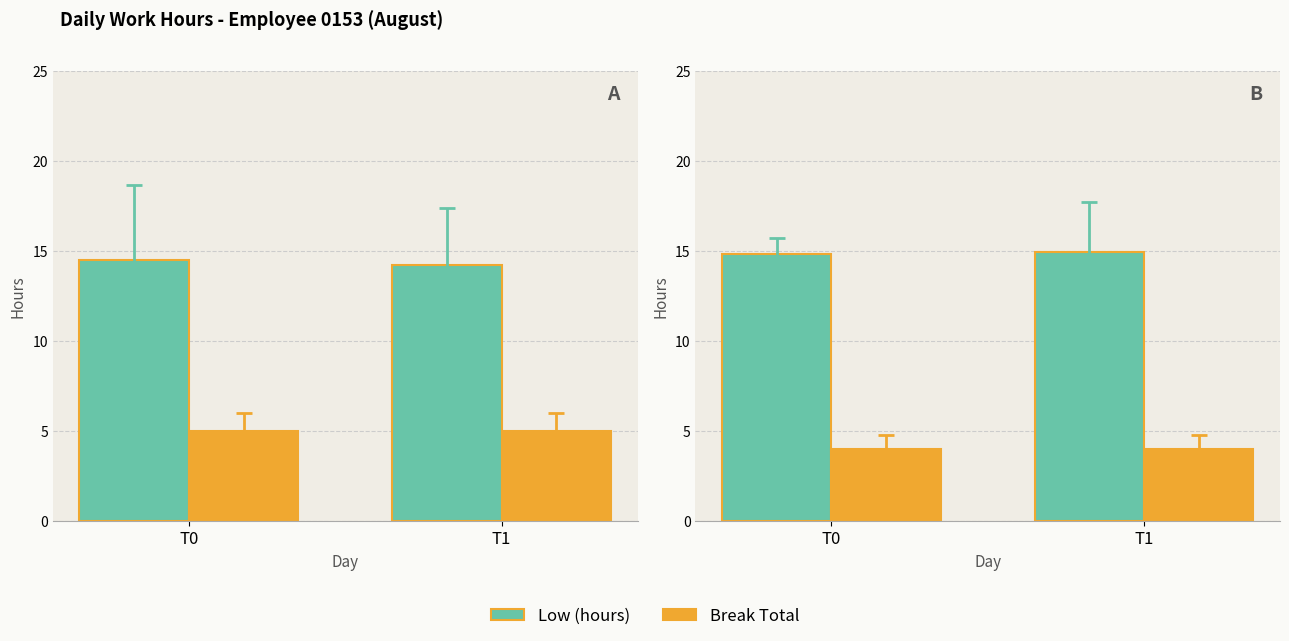

What is the maximum value shown in the chart?

14.9